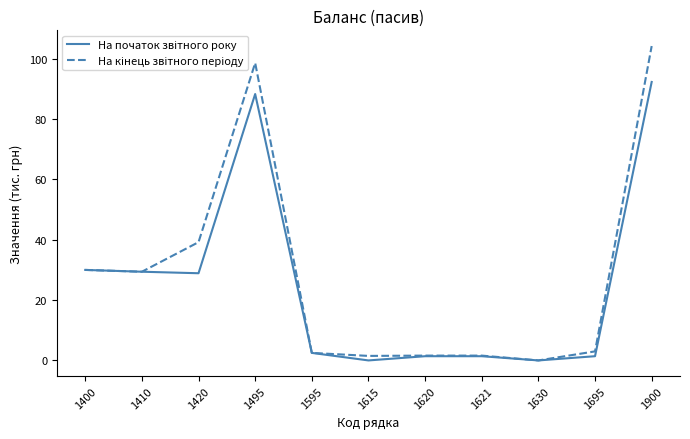

Which category has the highest value across all series?

1900